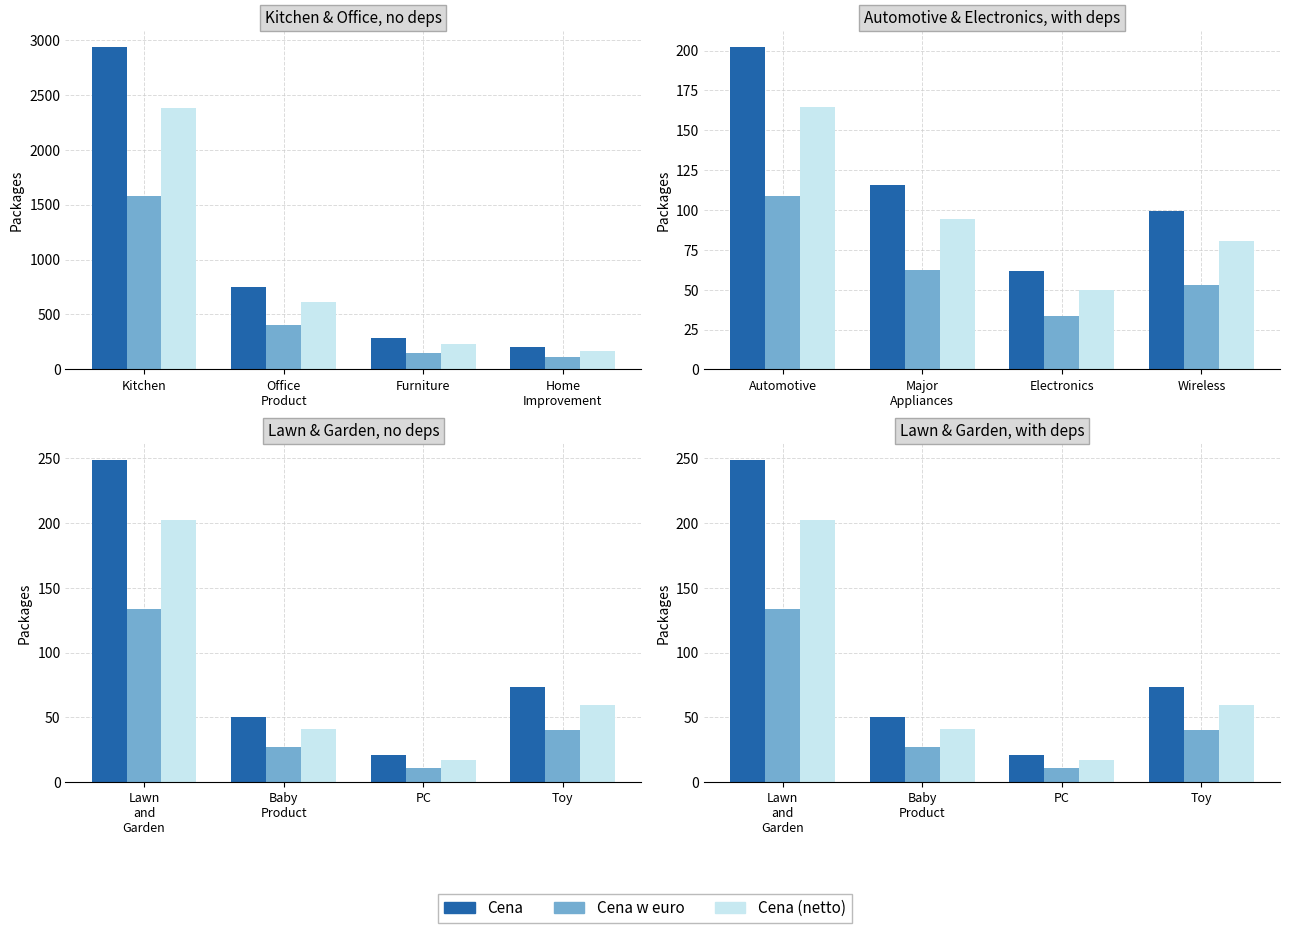

Does the chart contain any negative values?

No